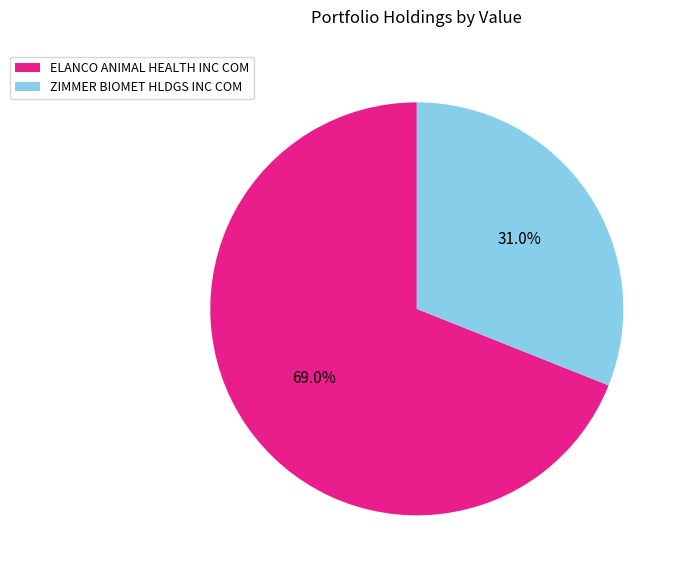

Is there any slice that represents more than half of the pie?

Yes